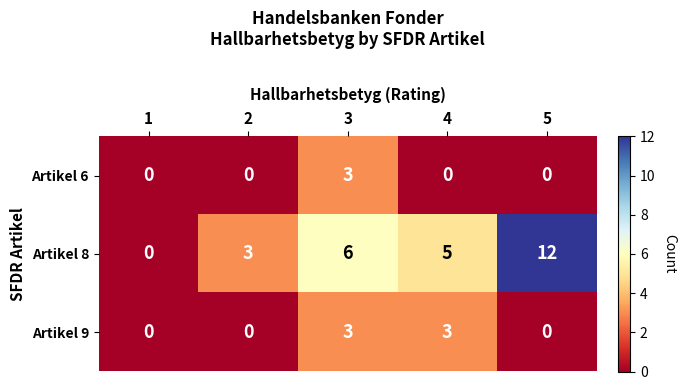

What is the spread (max minus min) of values at 5?

12